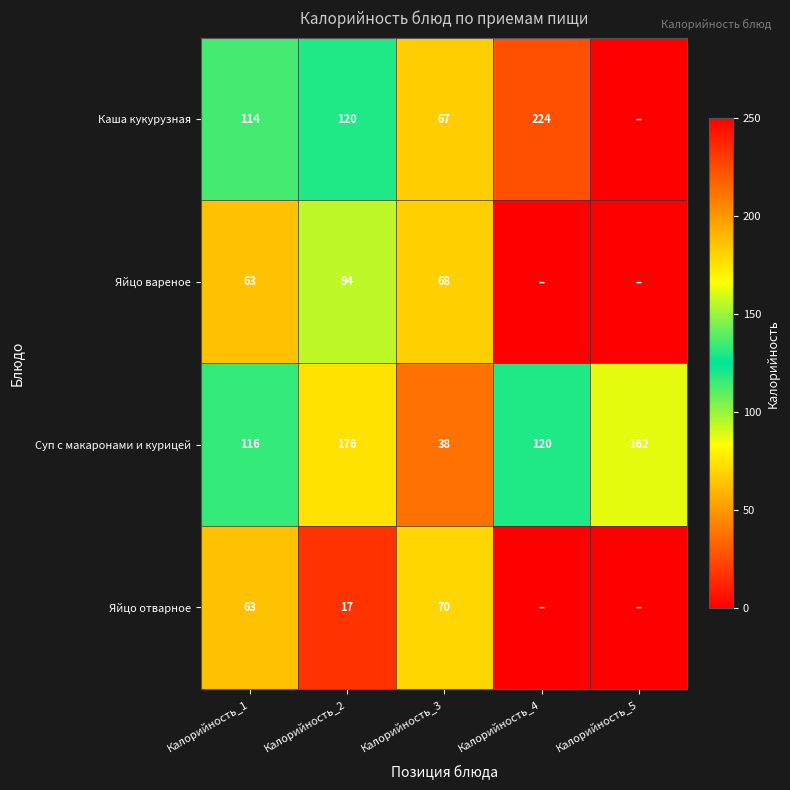

What is the sum of the Суп с макаронами и курицей values at Калорийность_1 and Калорийность_2?

292